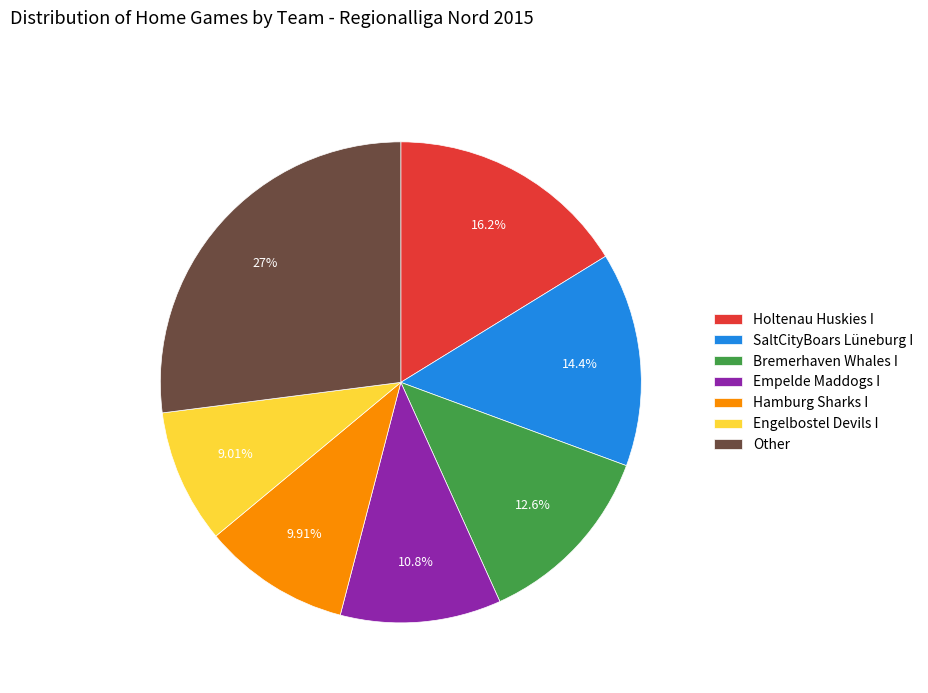

What percentage do Hamburg Sharks I and Empelde Maddogs I together represent?

20.7%